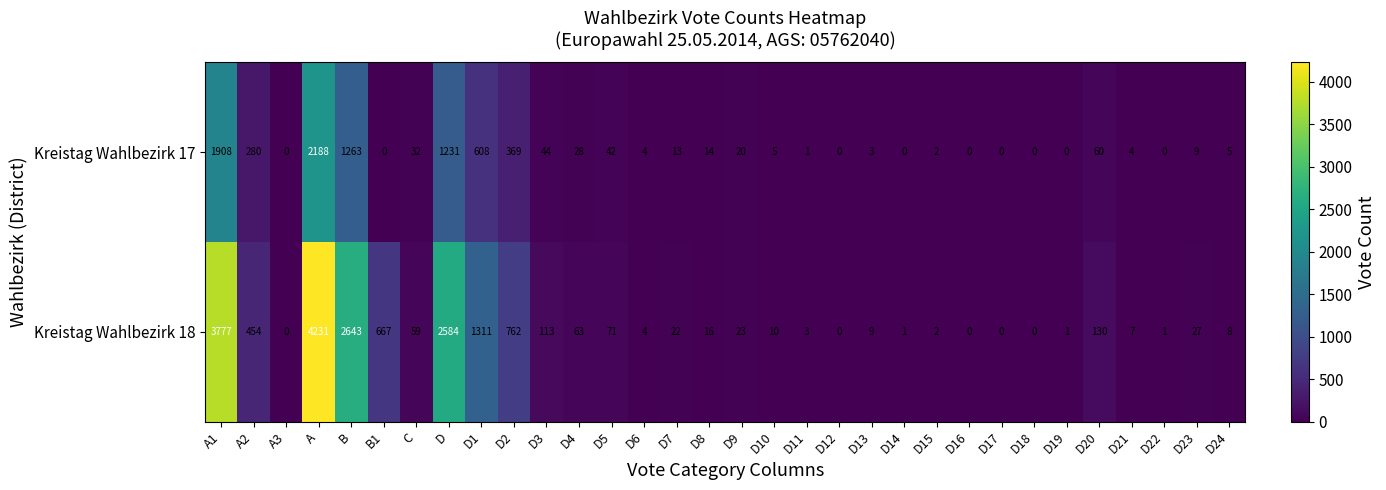

Count the number of categories in the chart.

32